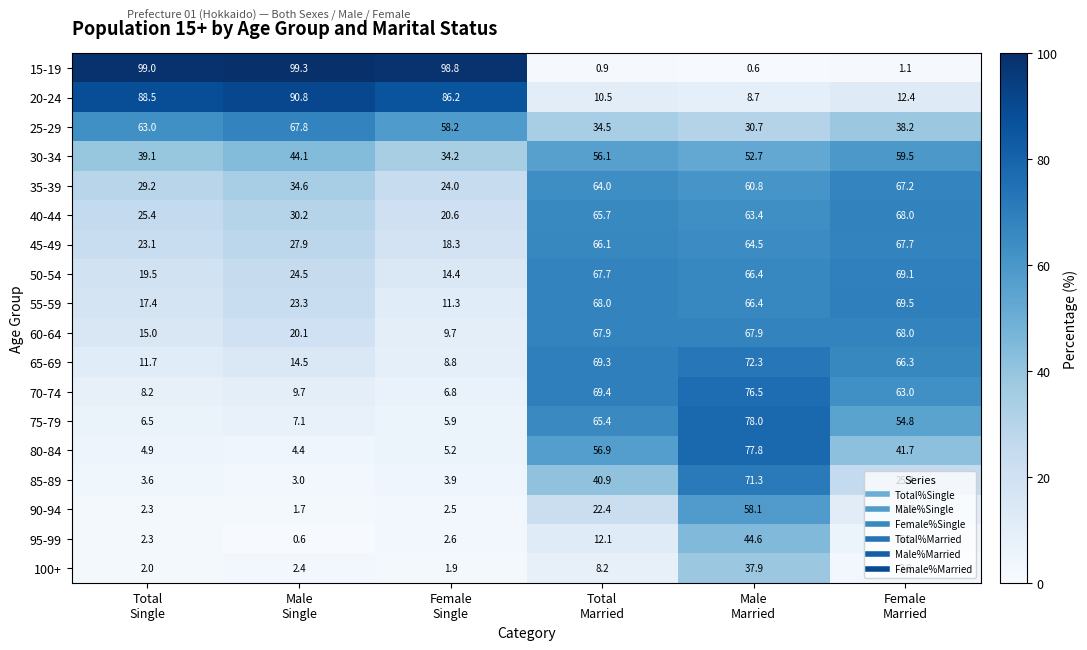

Which series has the largest total across all categories?

15-19